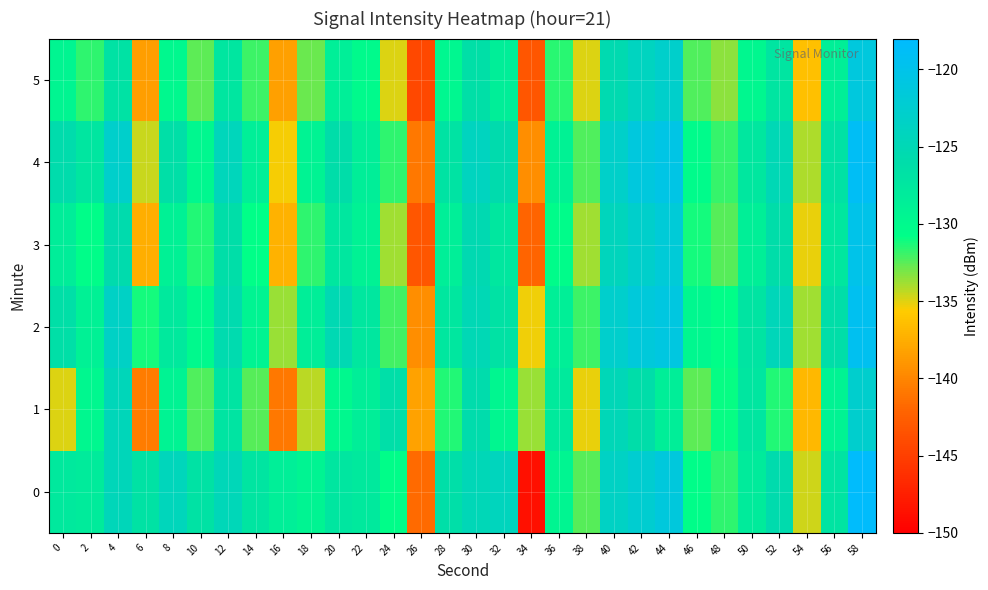

Which category has the highest value across all series?

58